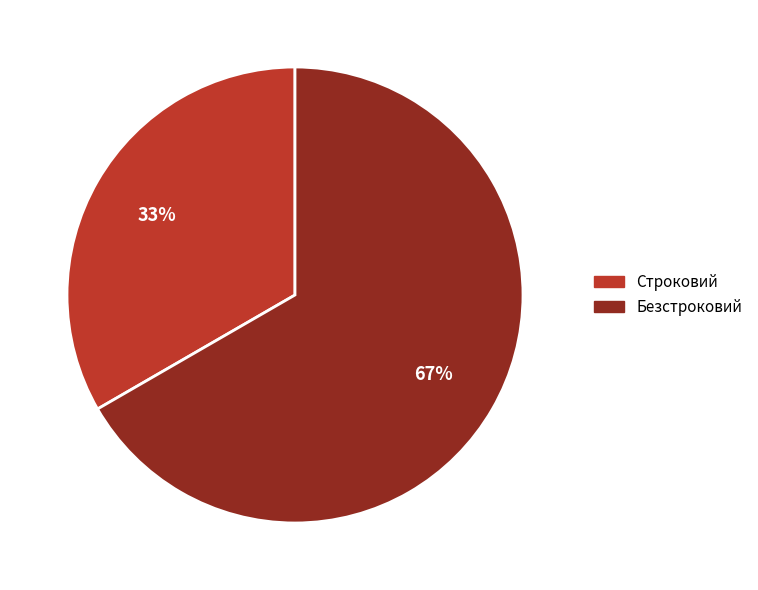

Do Безстроковий and Строковий together represent more than half of the pie?

Yes